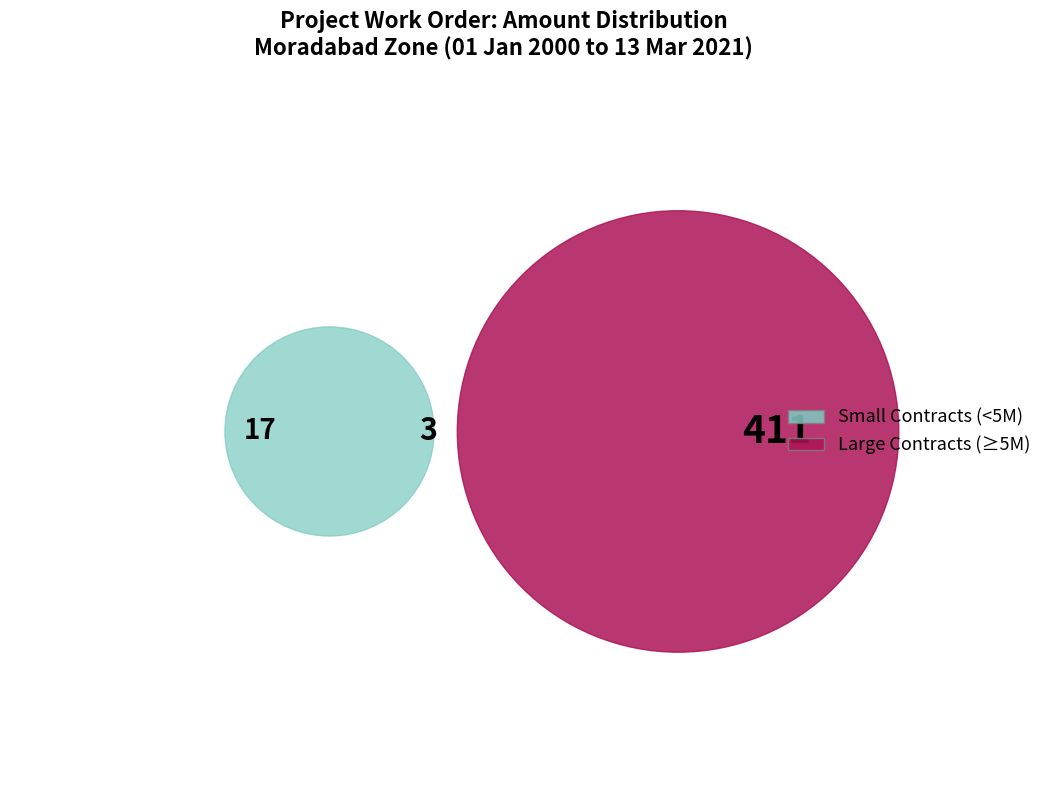

Is there a majority slice in this chart?

No